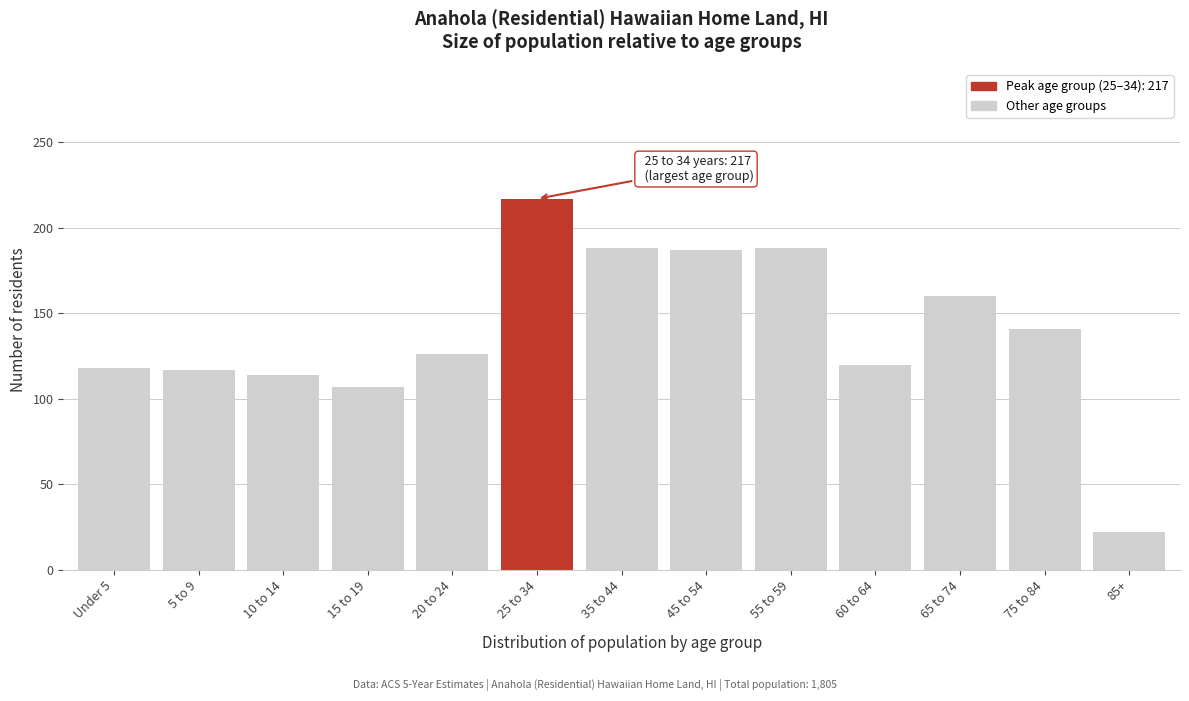

What is the sum of all values?

1805